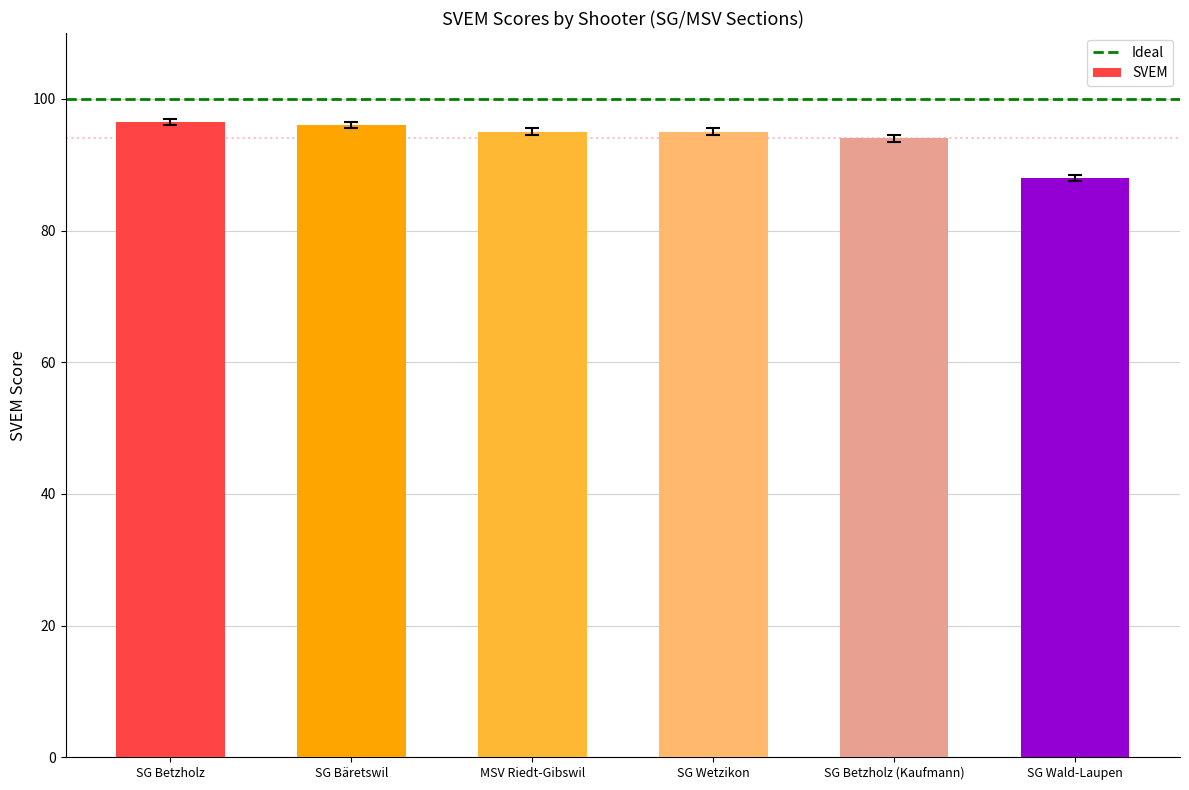

Count the number of data series in this chart.

1